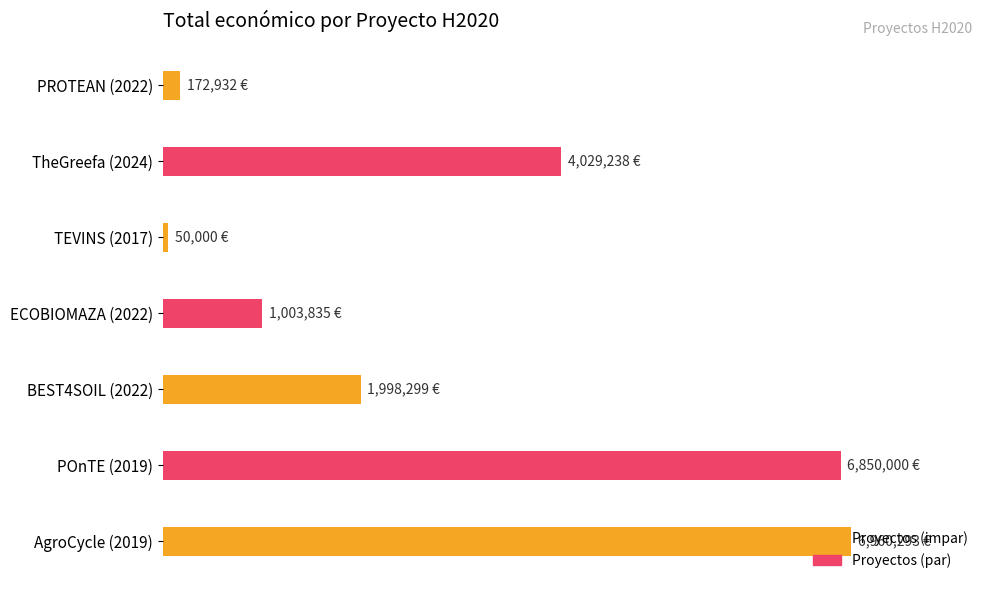

Does the chart contain any negative values?

No